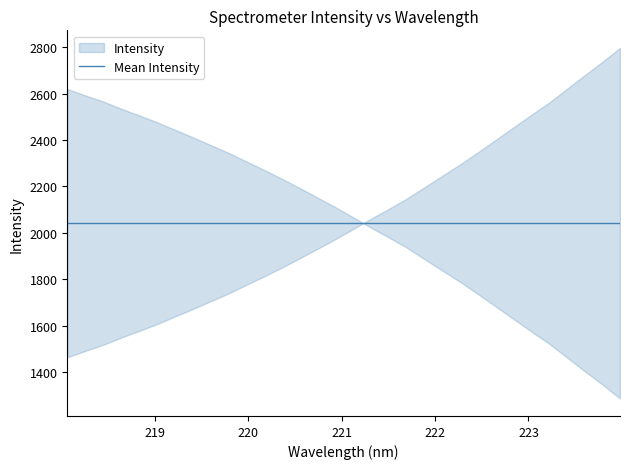

What is the difference between the maximum and minimum values?

1333.5